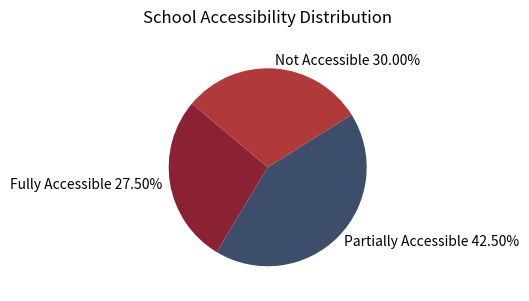

To the nearest percent, what is the average slice percentage?

33%